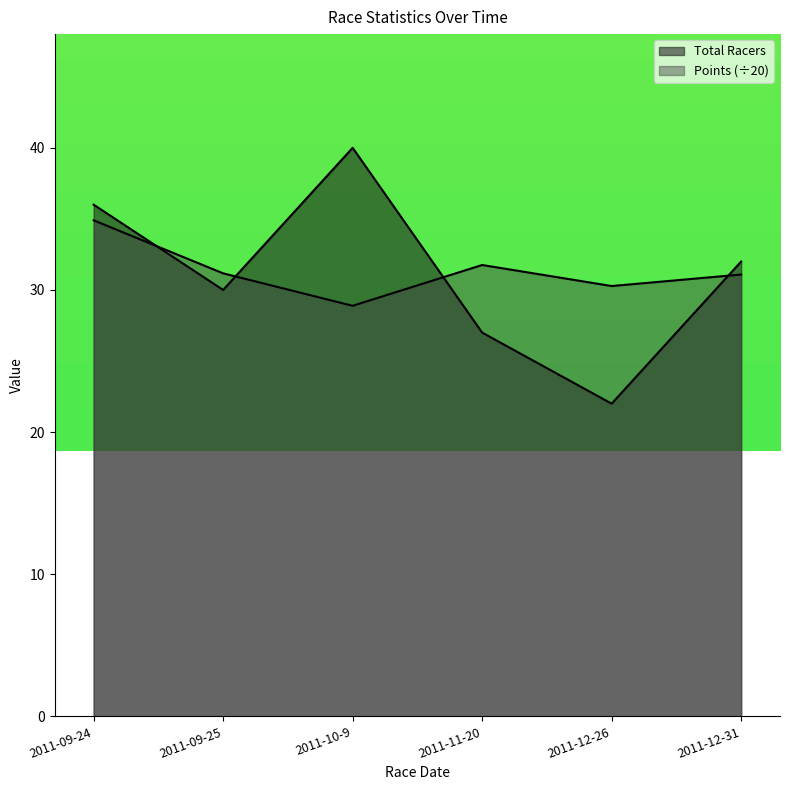

List the series in order of their overall mean, lowest first.

Total Racers, Points